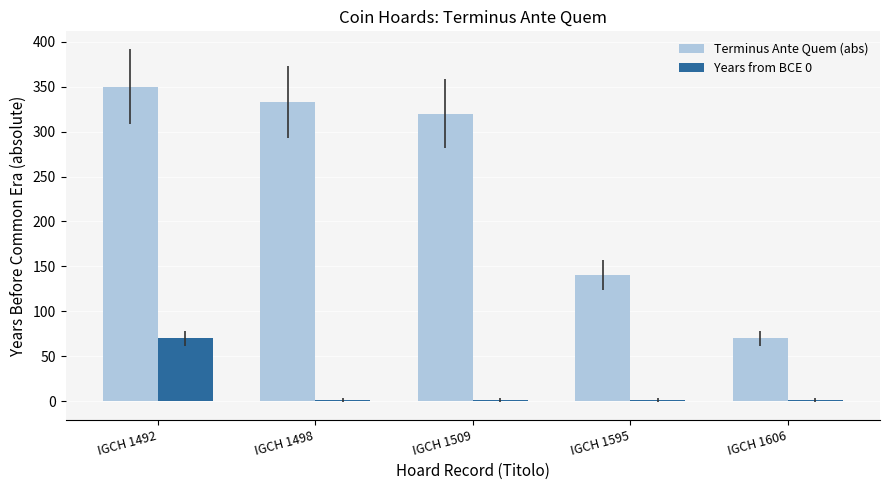

What is the sum of all Years from BCE 0 values?

74